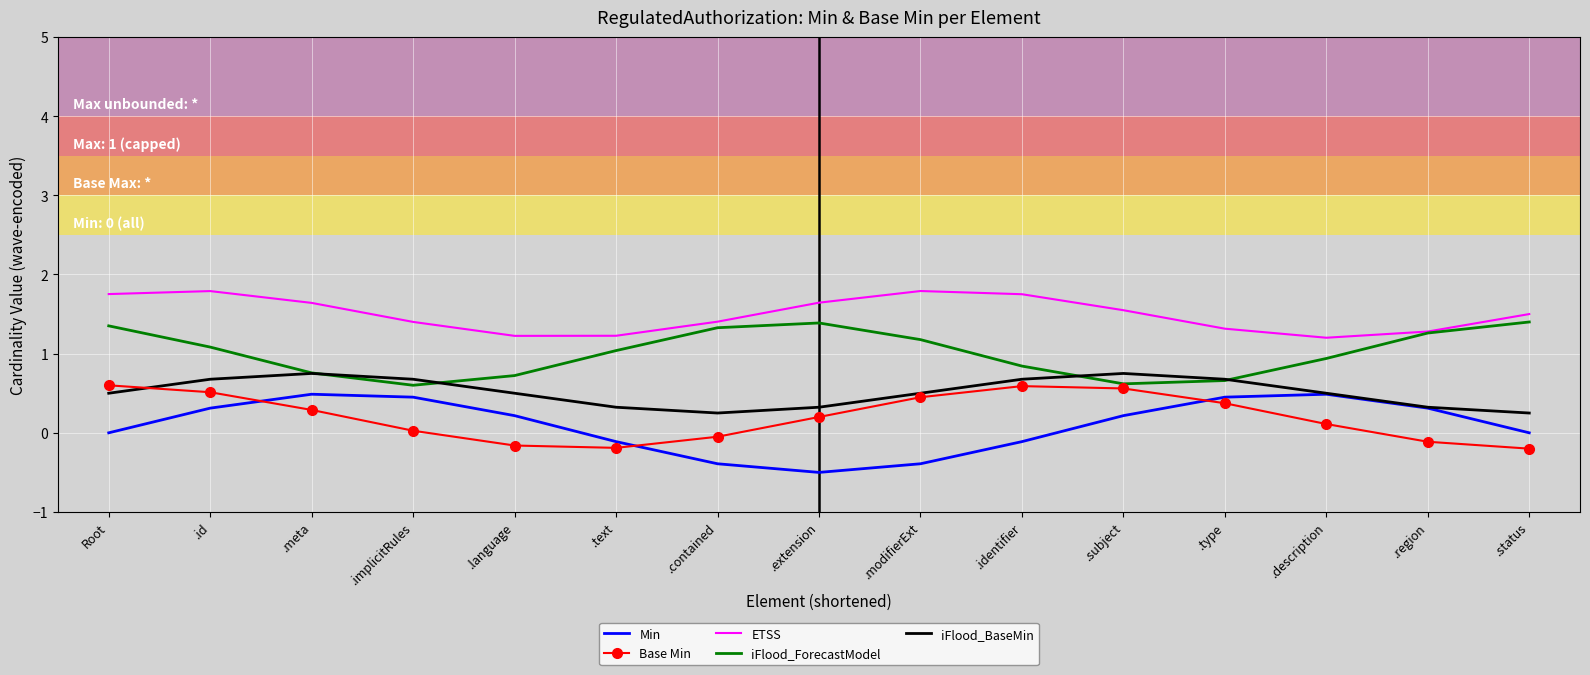

What position from the right is .modifierExt?

7